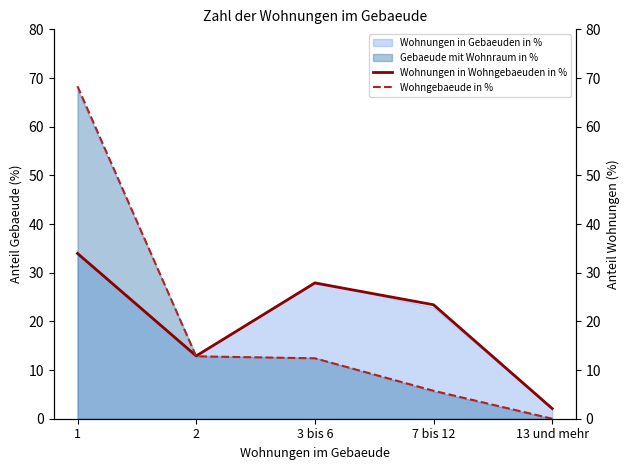

At which label is Wohnungen in Wohngebaeuden in % closest to 18?

2